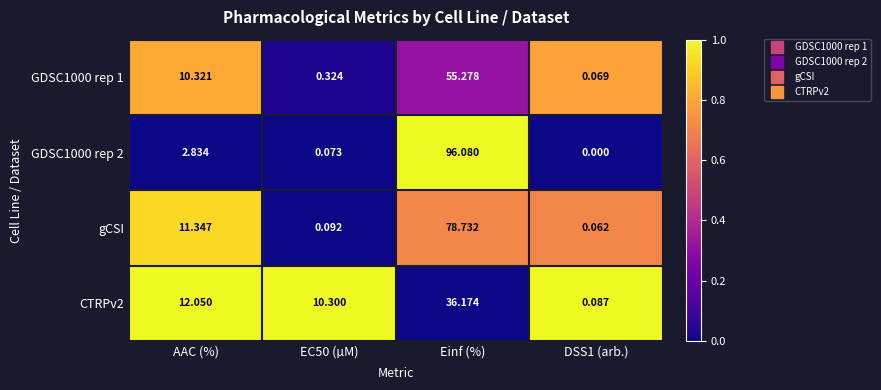

Between AAC (%) and EC50 (µM), which series saw the biggest shift?

gCSI